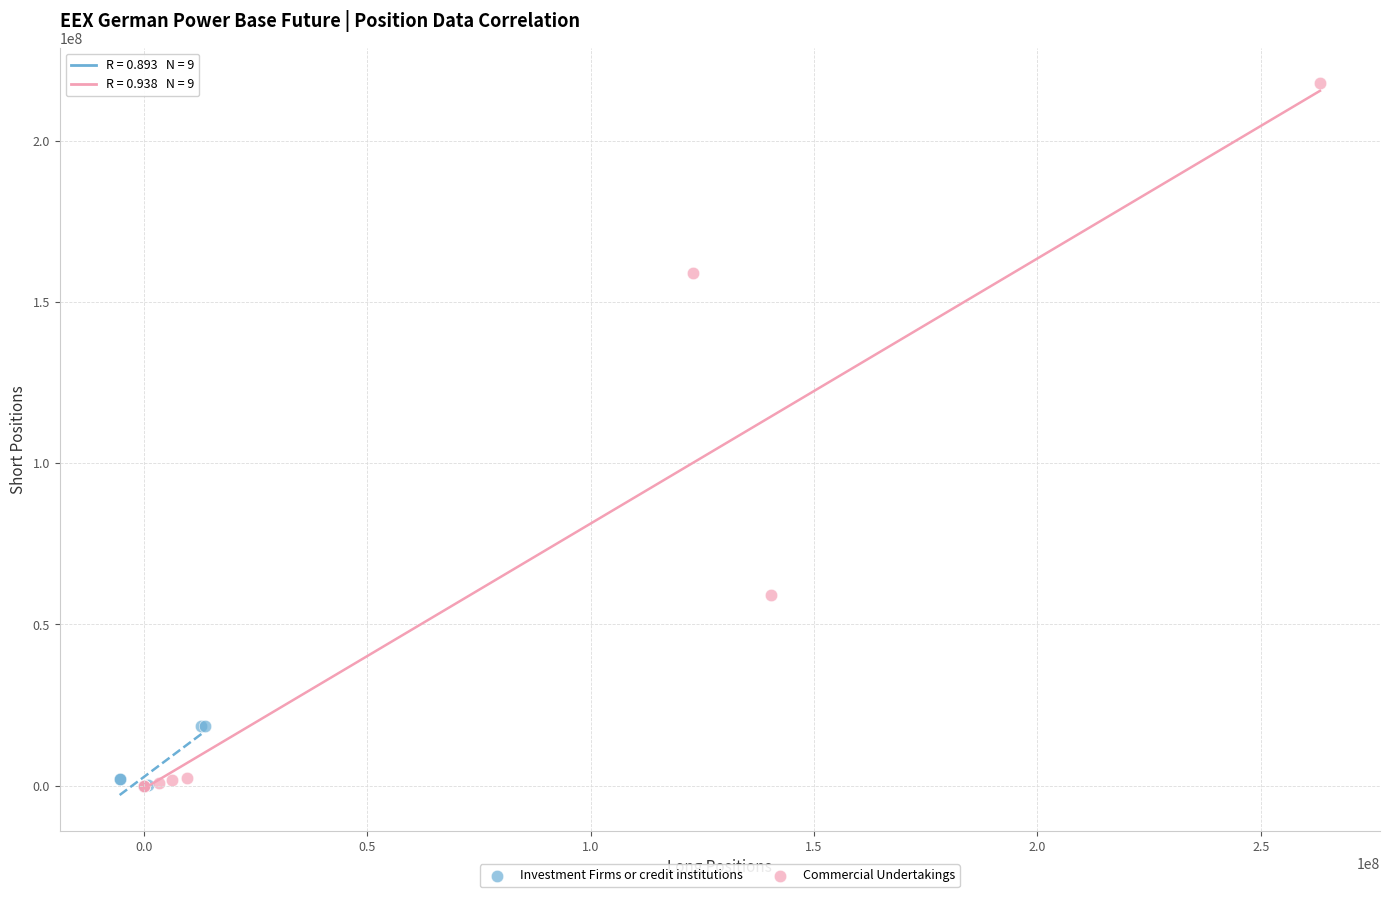

Which series has the largest Y range (max minus min)?

Commercial Undertakings